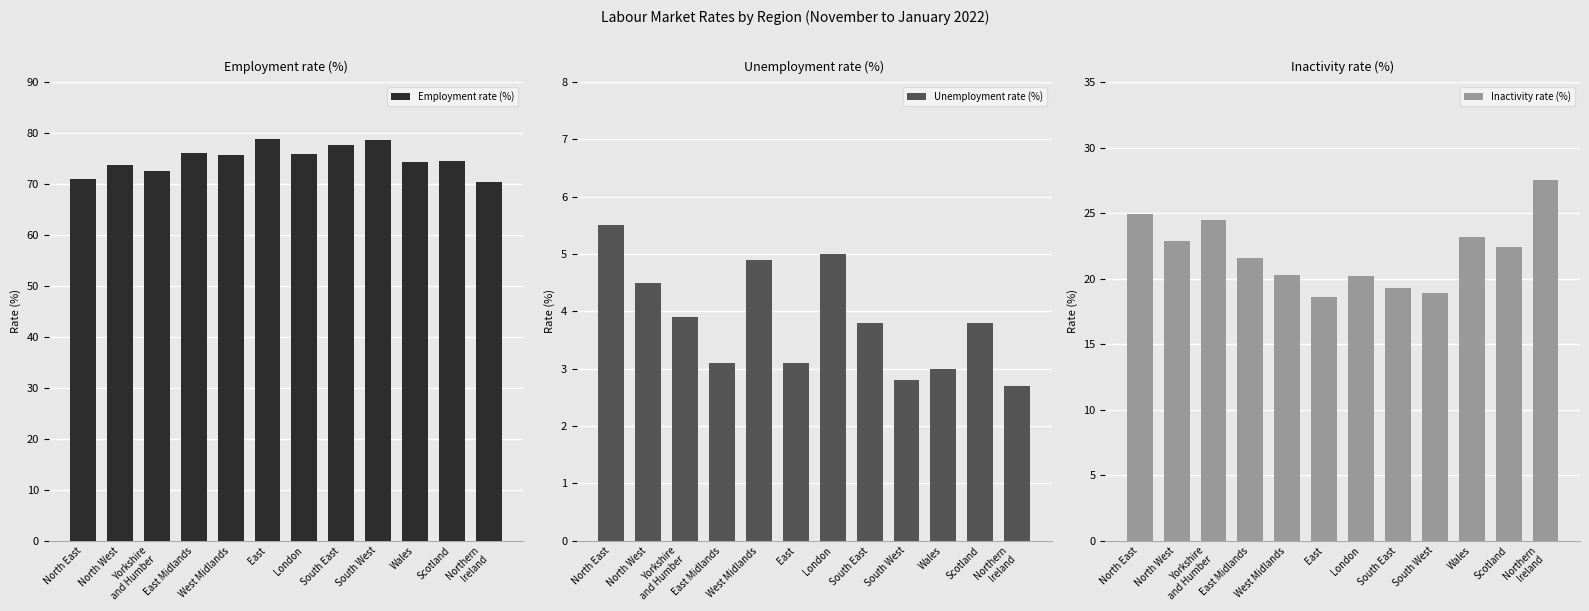

What is the difference between the maximum and second lowest values in the Employment rate (%) series?

8.0